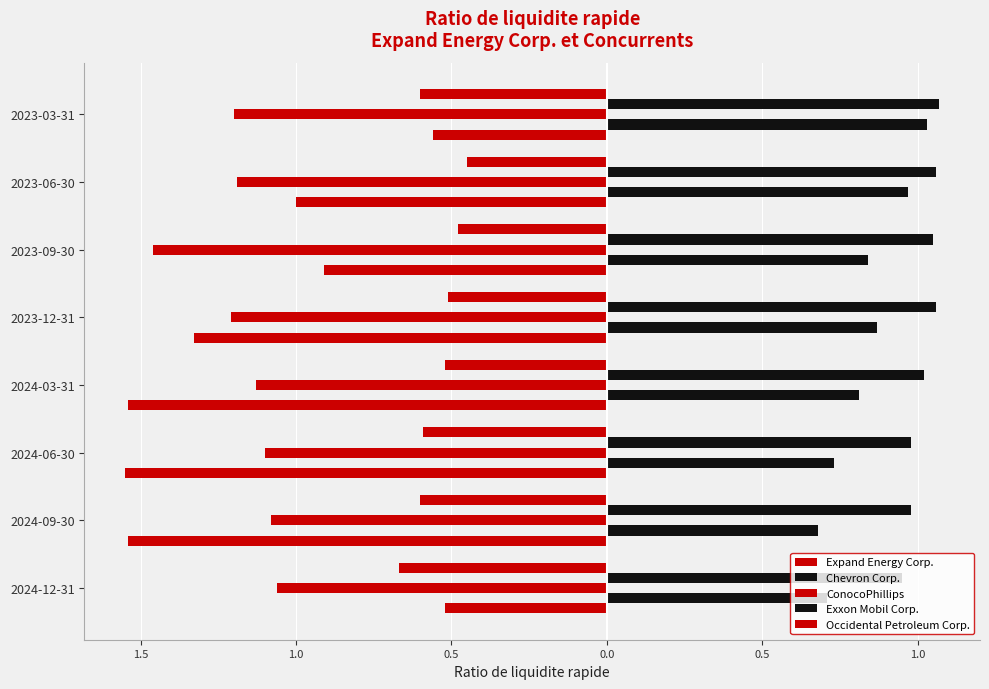

Count the number of categories in the chart.

8